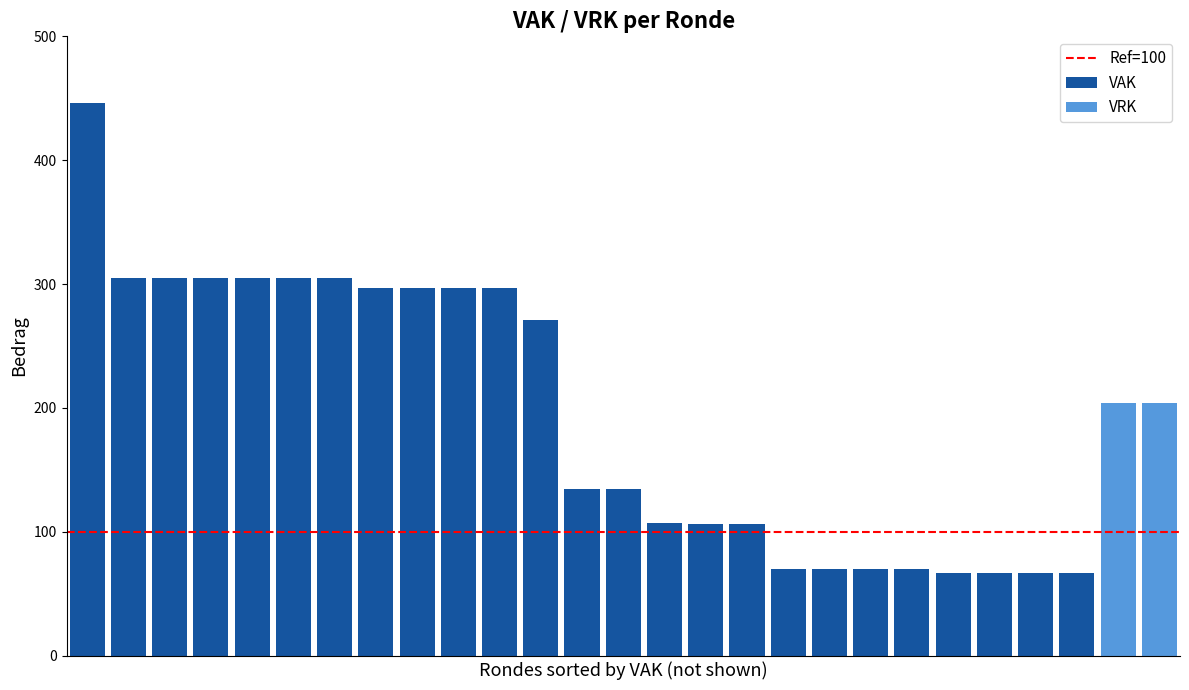

Are the bars grouped side by side (vs. stacked)?

No